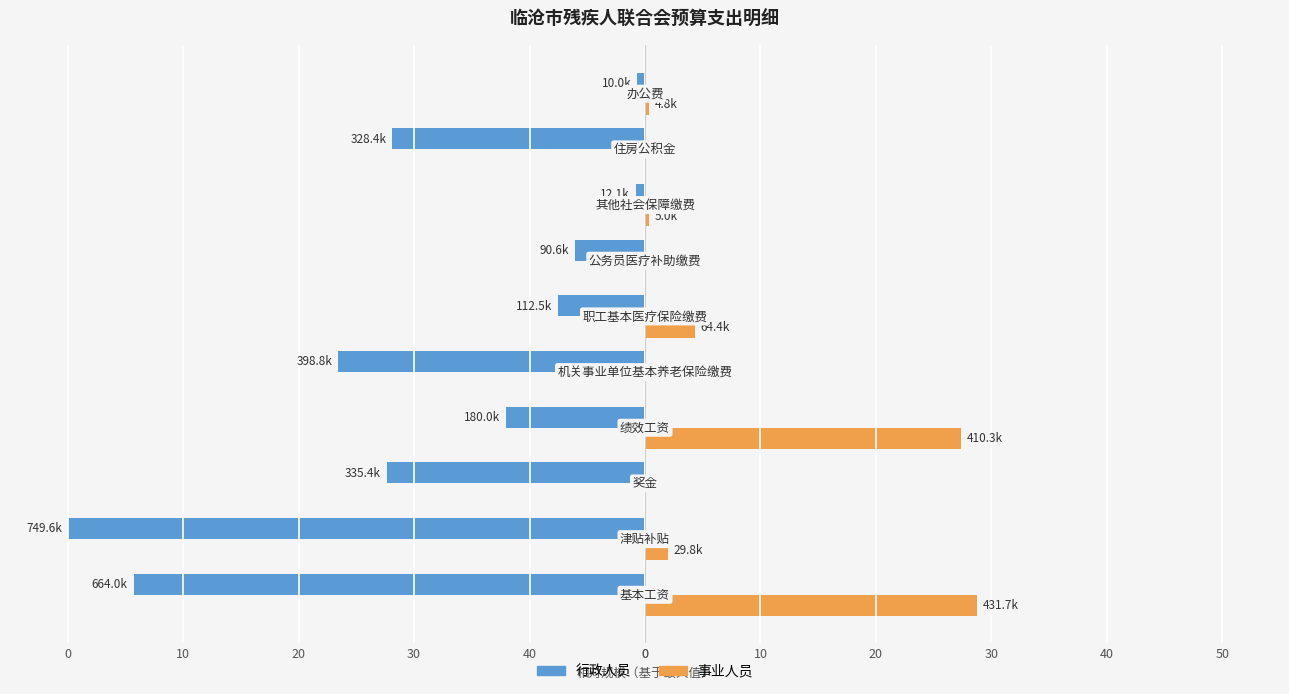

What is the difference between the second highest and second lowest values in the 事业人员 series?

27.4